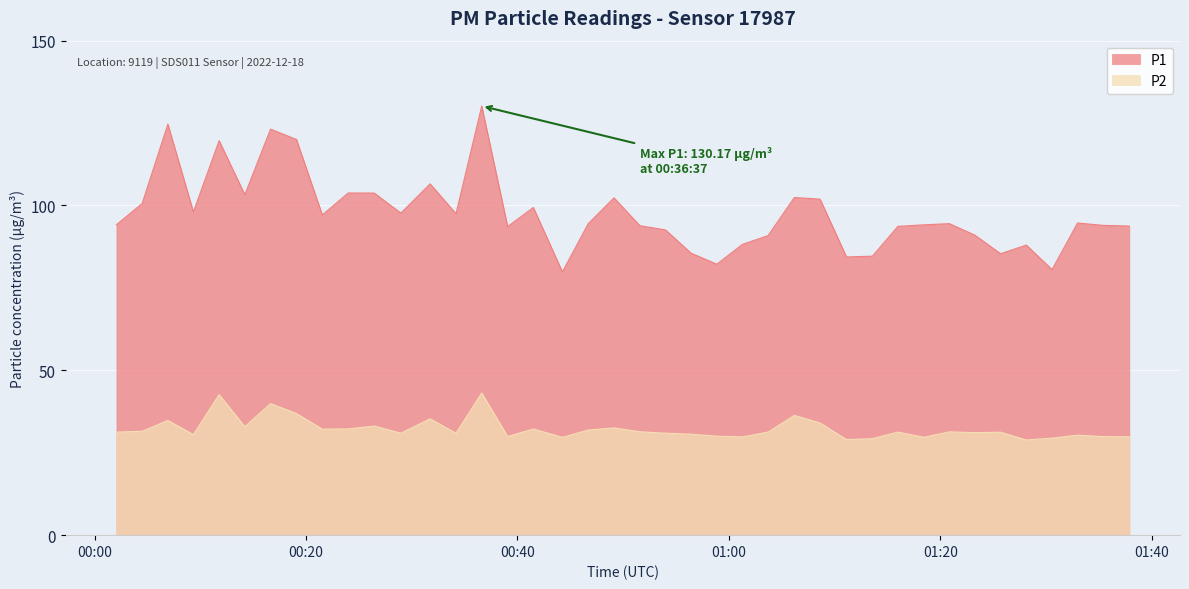

Rank the series by their maximum value, from lowest to highest.

P2, P1